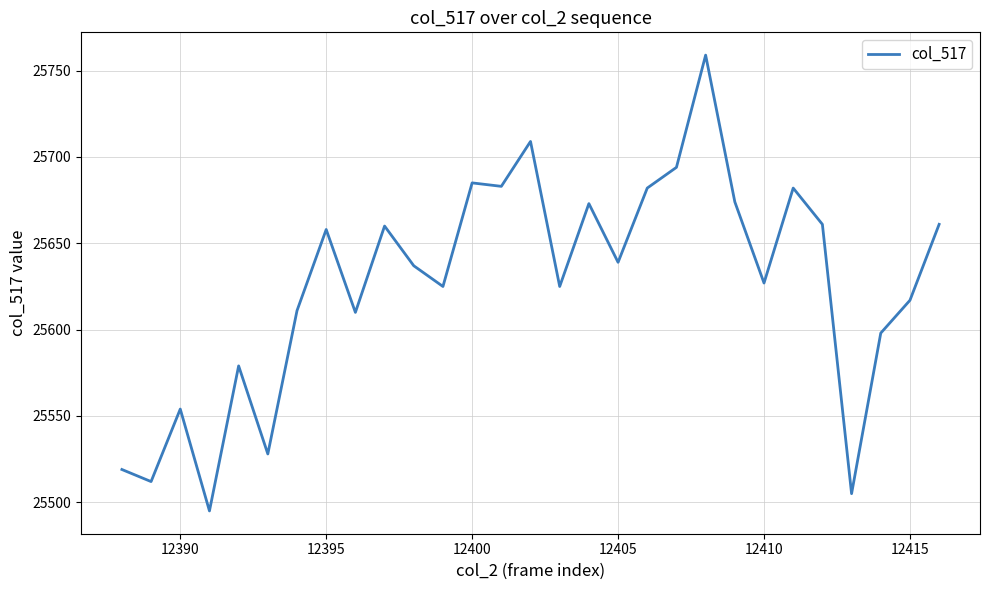

What is the minimum value shown in the chart?

25495